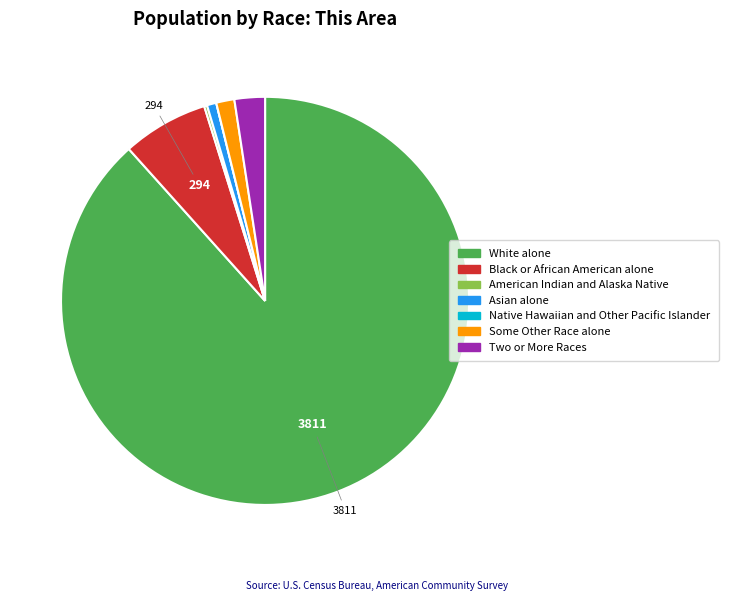

Which category has the biggest portion of the pie?

White alone